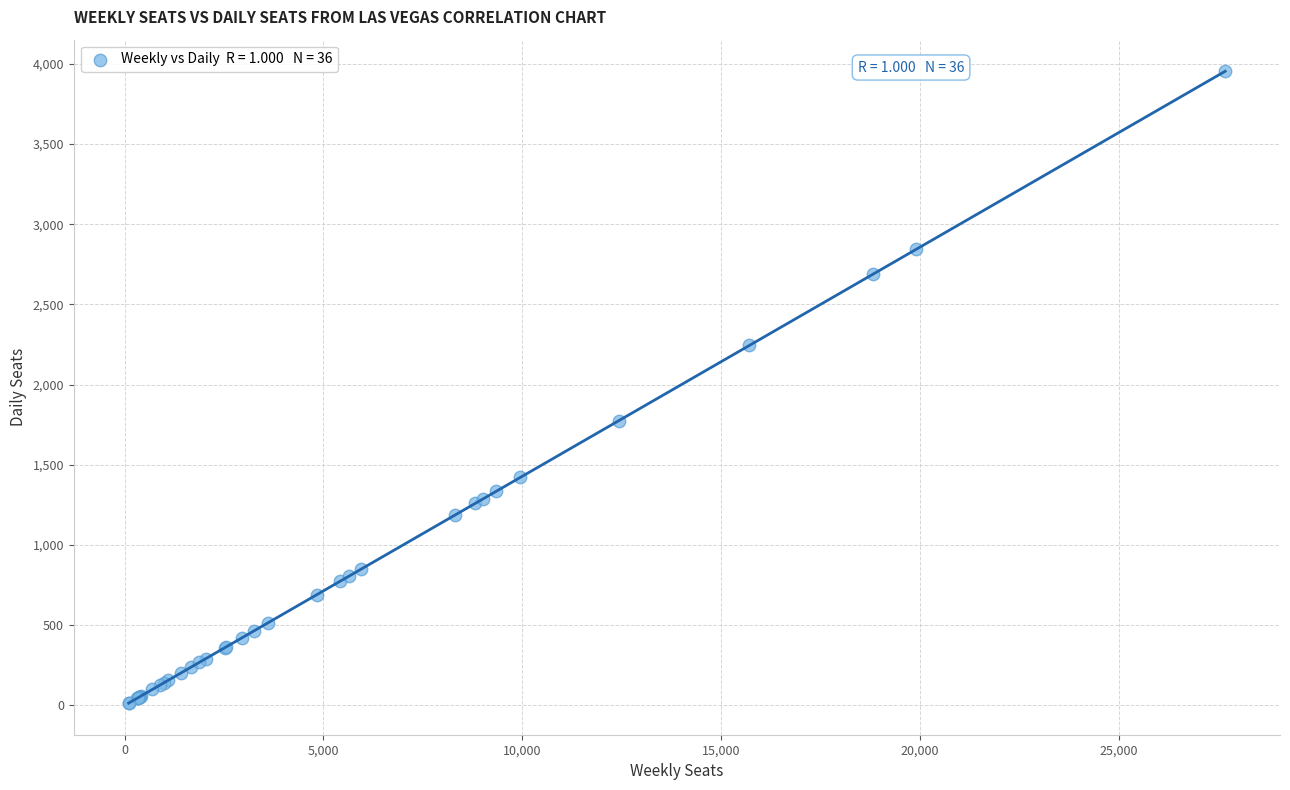

What Y value in the scatter plot is closest to 1983?

1774.9